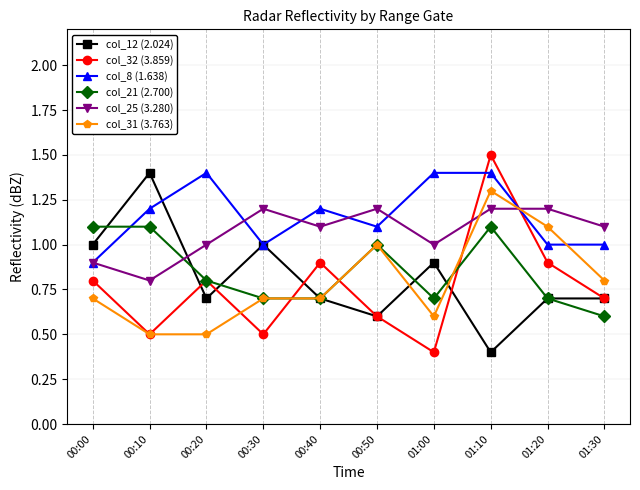

After their last crossing, which series has the higher values: col_25 (3.280) or col_21 (2.700)?

col_25 (3.280)